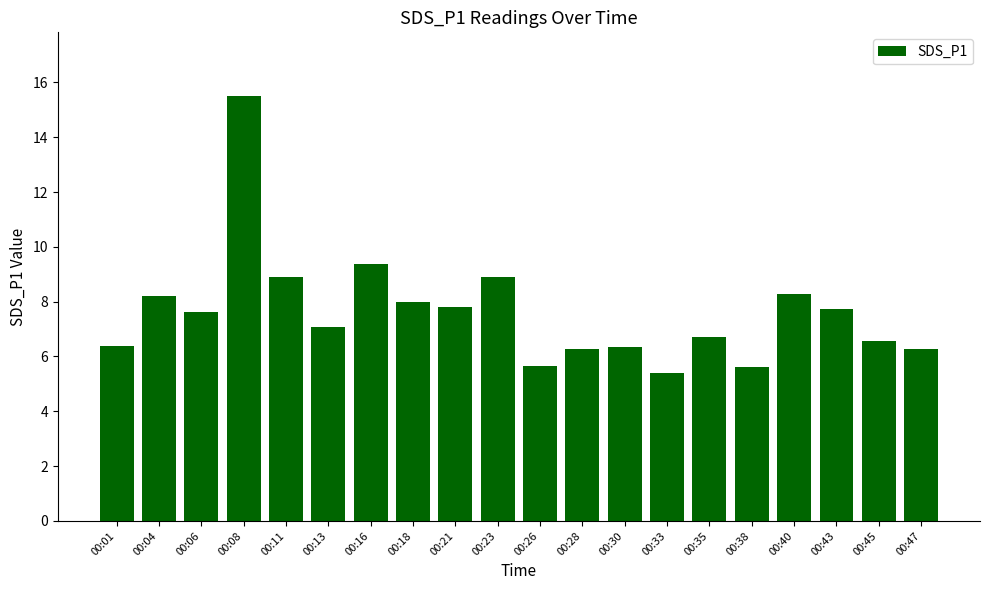

What is the value of the 18th bar from the left?

7.7